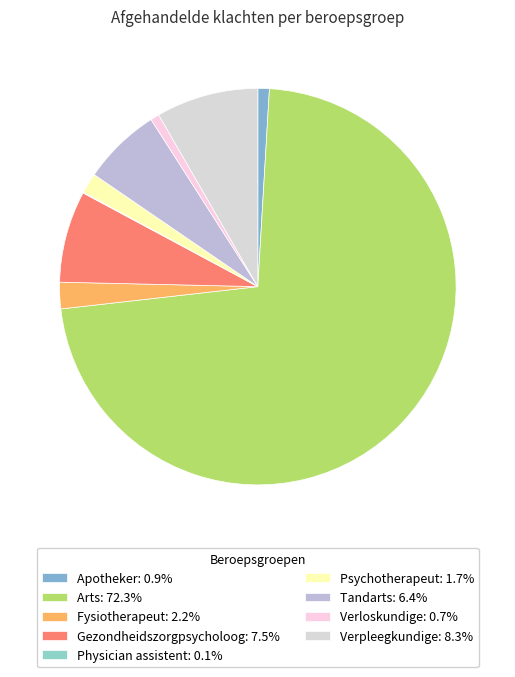

Does Arts represent more than half of the total?

Yes